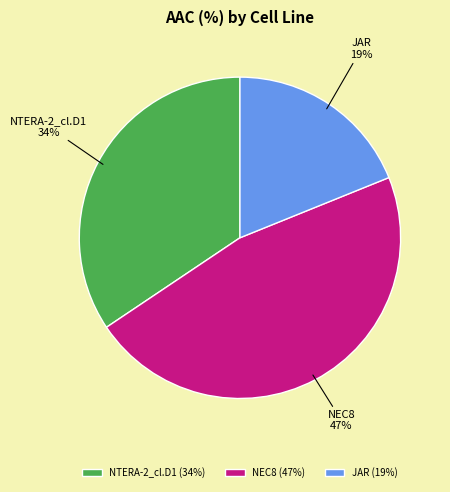

True or false: NTERA-2_cl.D1 accounts for 26% of the total.

False